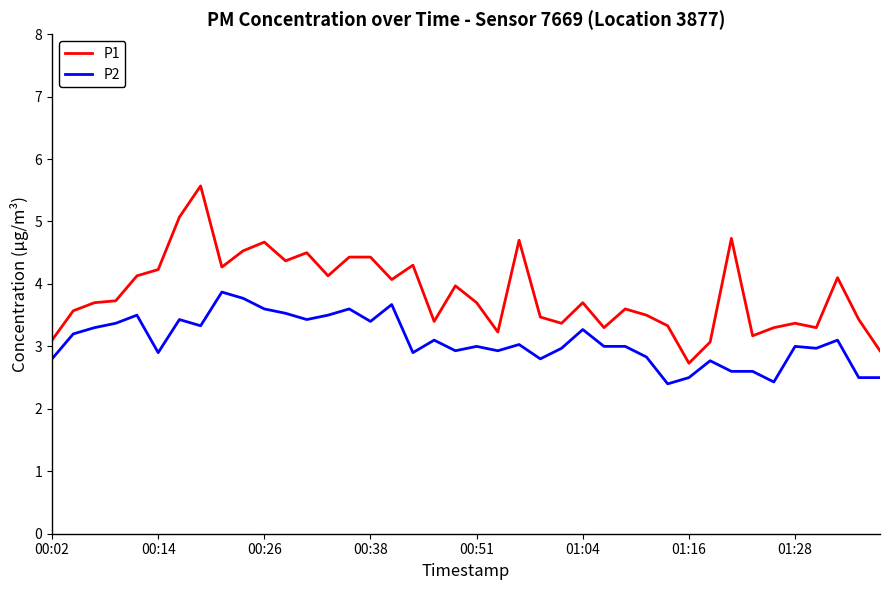

Which series has the widest spread of values?

P1